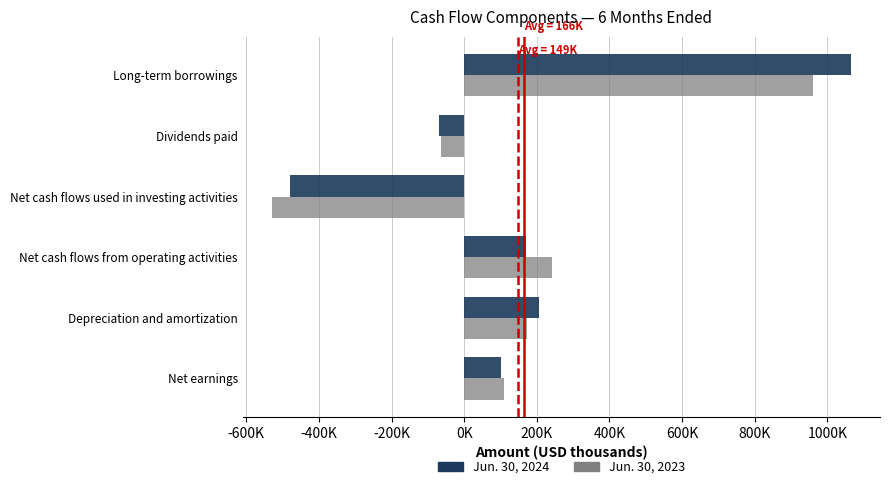

What are all the series names shown in the legend?

Jun. 30, 2024, Jun. 30, 2023